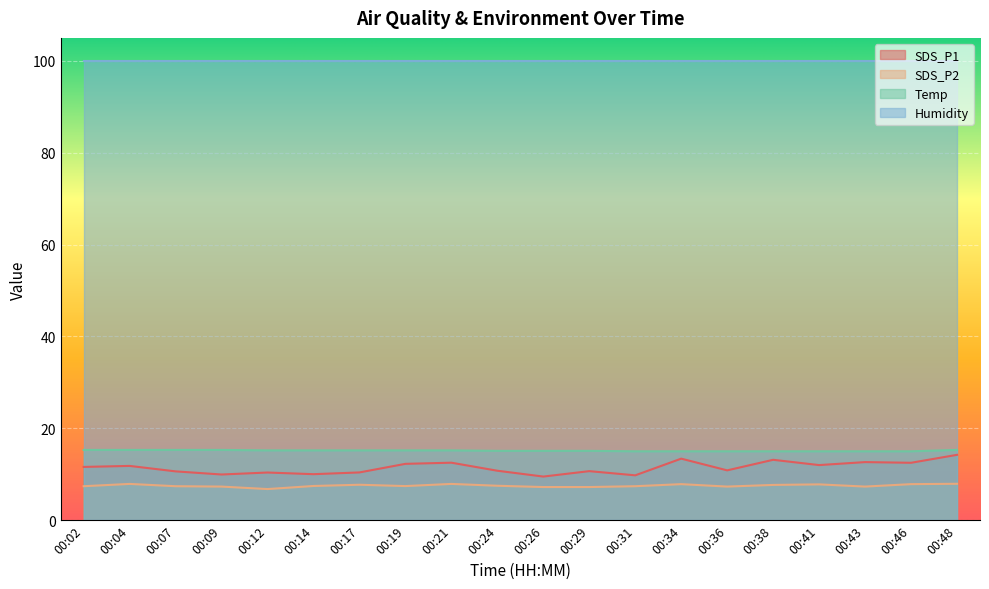

What is the greatest value displayed?

99.9